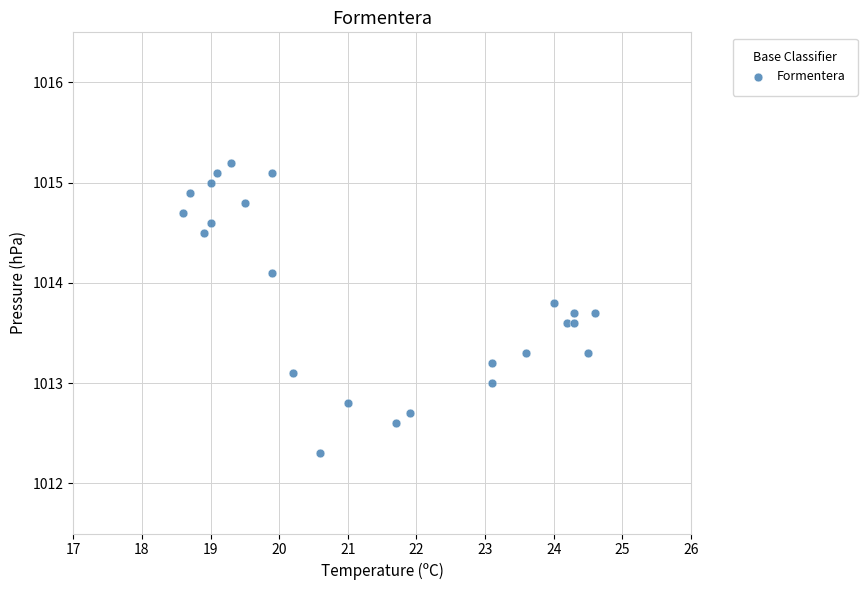

What is the range of Y values (max minus min)?

2.9